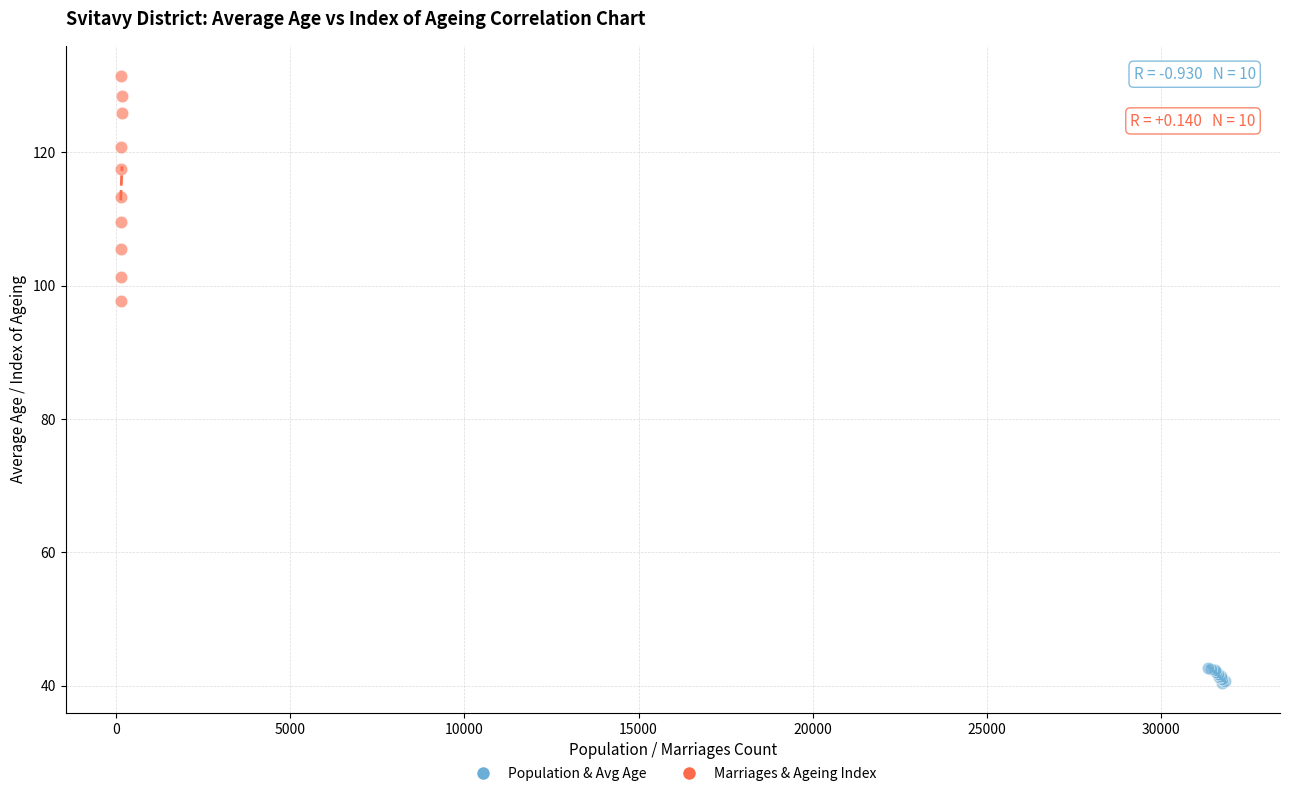

What are all the series names shown in the legend?

Population & Avg Age, Marriages & Ageing Index